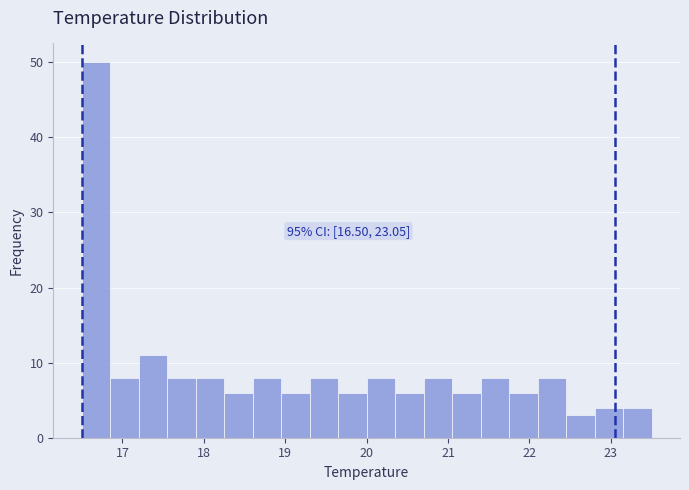

Around what value on the x-axis is the tallest bar? Give the approximate position of its centre, as read against the axis.

16.7